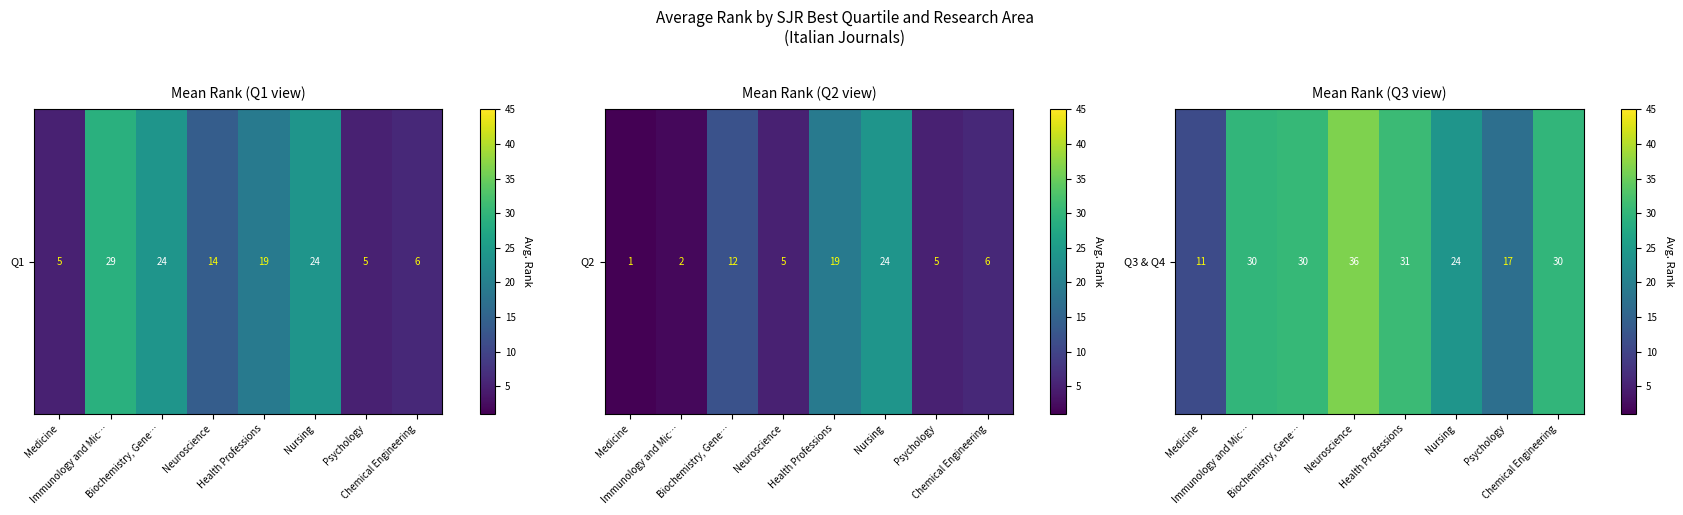

What is the approximate value at Nursing?

24.0